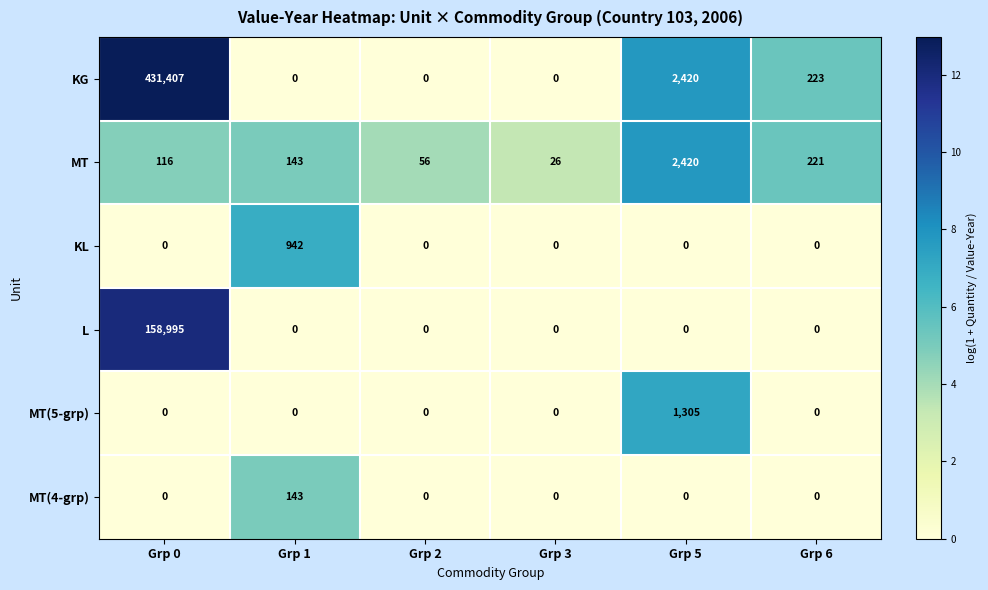

True or false: MT(4-grp) has a value of 0 at Grp 5.

True